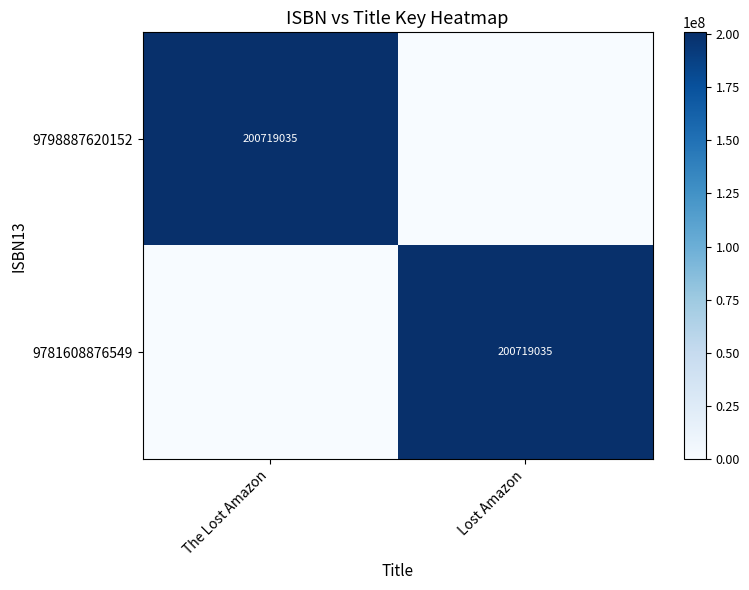

Is it true that 9798887620152 equals 92940971 at The Lost Amazon?

False